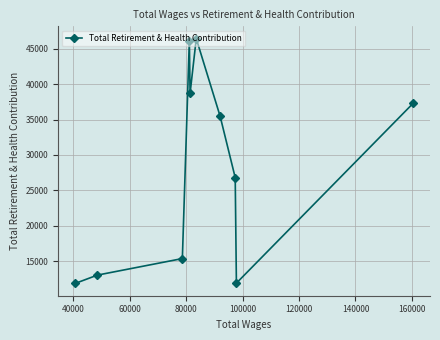

What is the difference between the second highest and minimum values?

34323